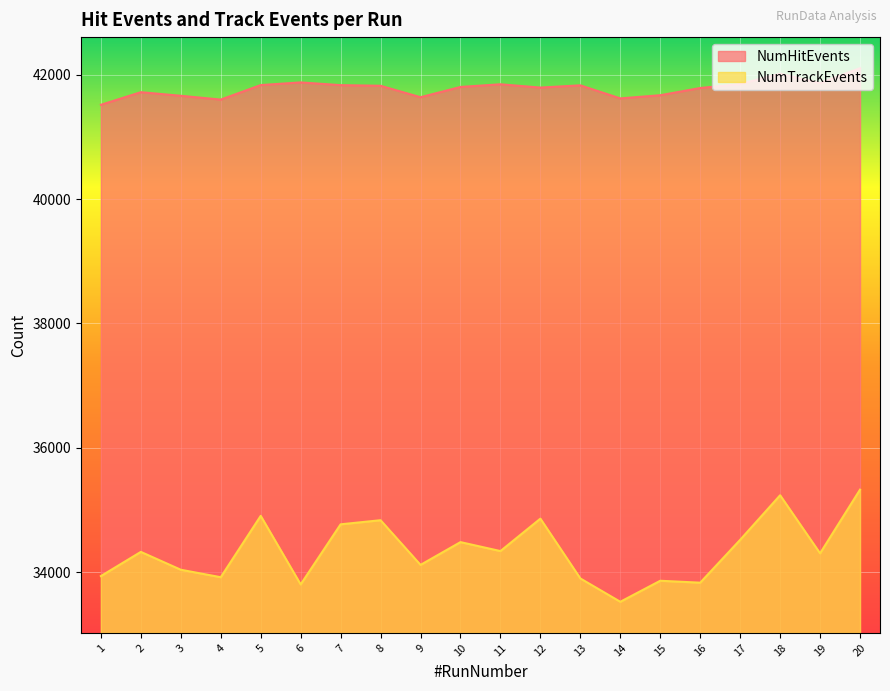

At how many categories does at least one series exceed 37269?

20